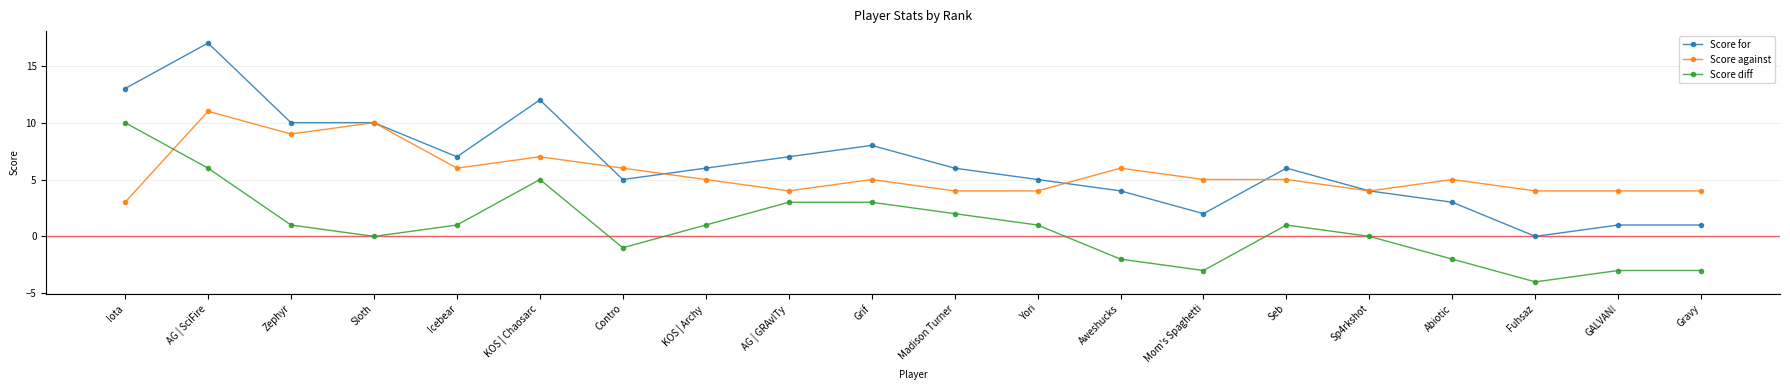

What value does the Score against series have at Yori?

4